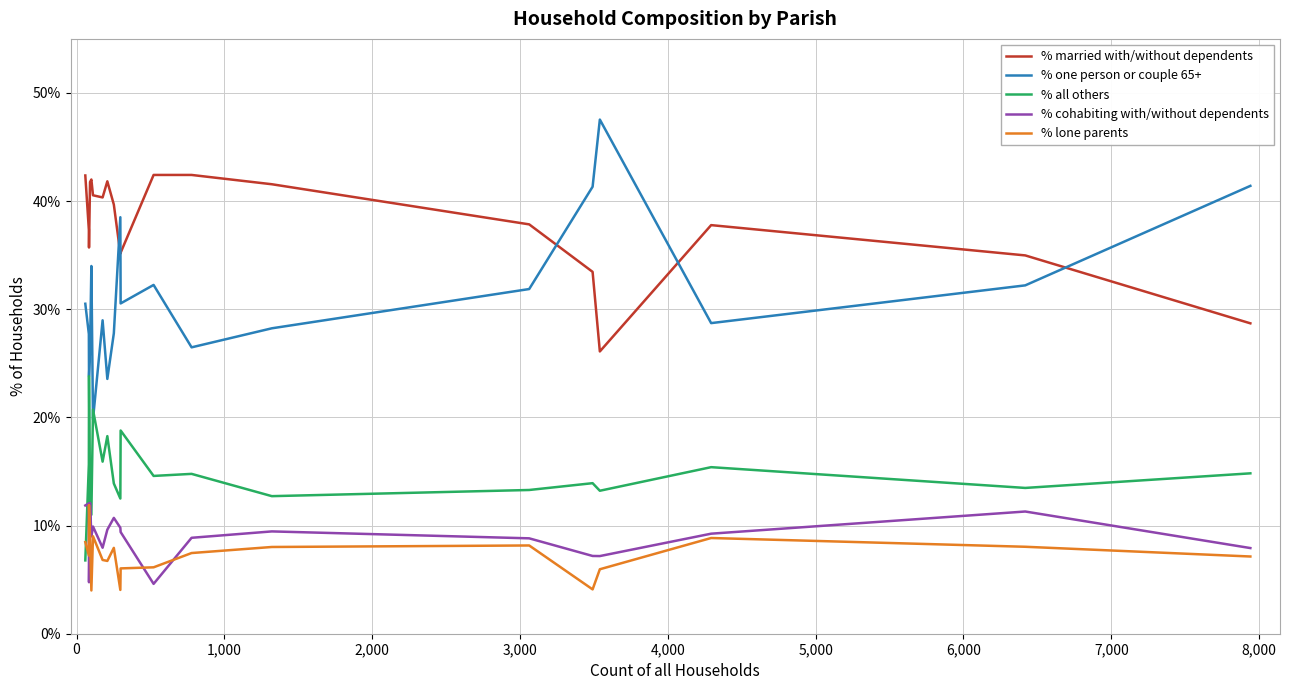

Which series has the largest range (max minus min)?

% one person or couple 65+